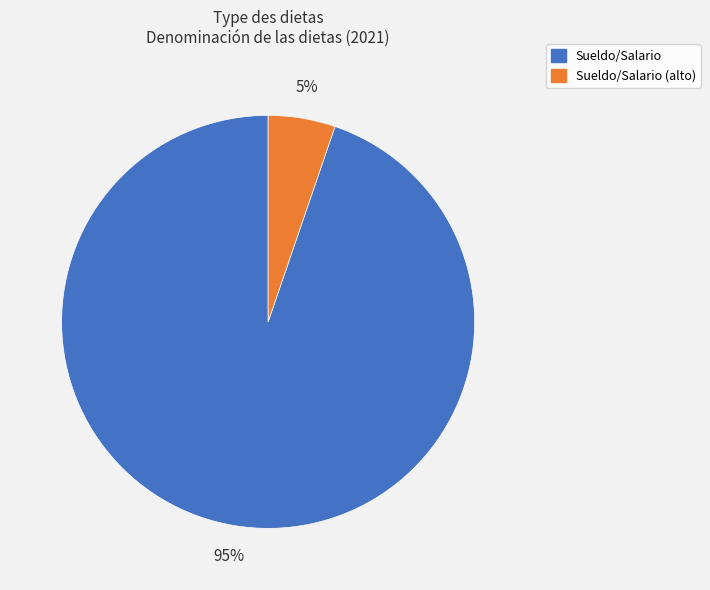

To the nearest percent, what is the average slice percentage?

50%